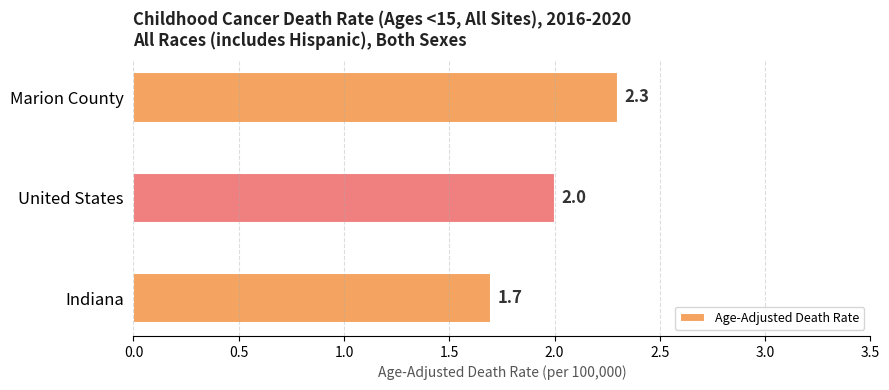

Is it true that the value at Indiana is 1.7?

True